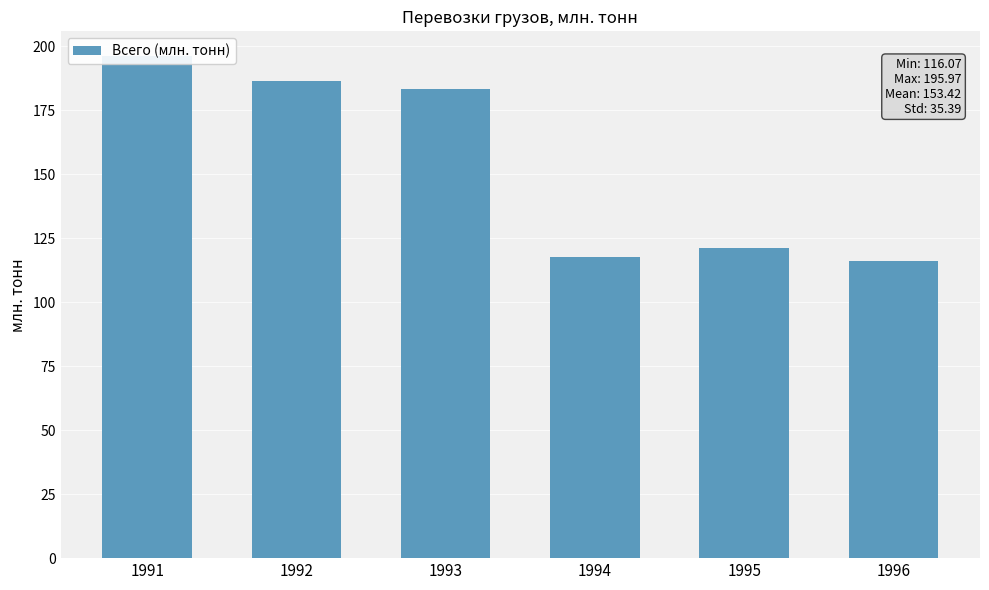

Which category has the highest value across all series?

1991